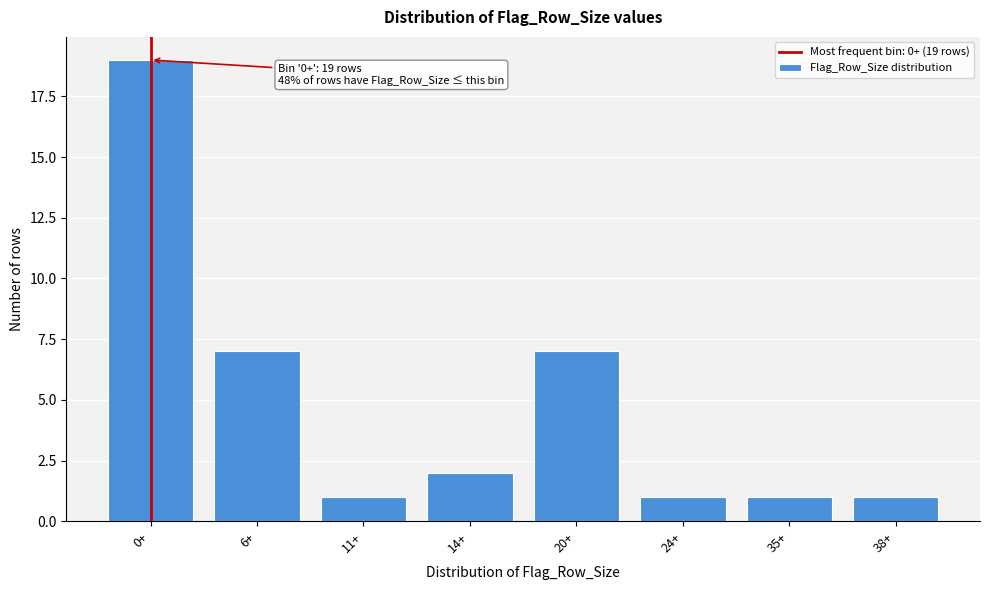

Reading left to right, extract all data points from this chart.

19	7	1	2	7	1	1	1